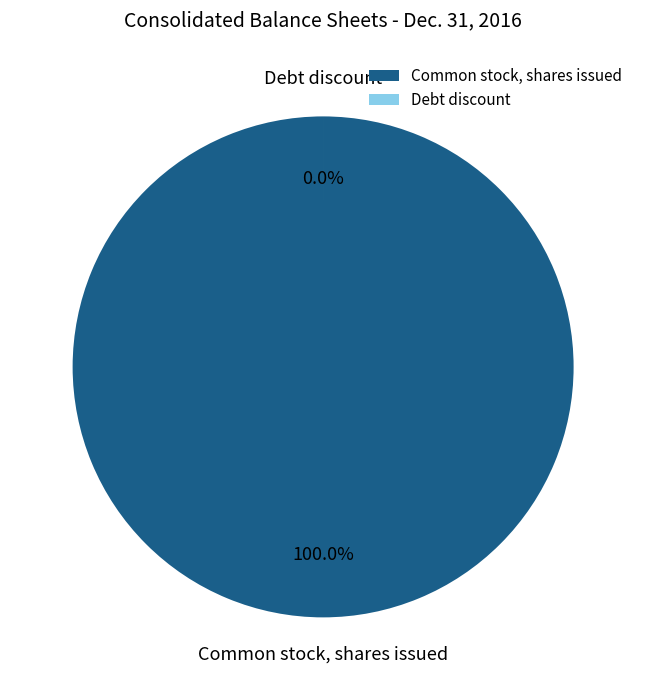

To the nearest percent, what is the combined percentage of Debt discount and Common stock, shares issued?

100%